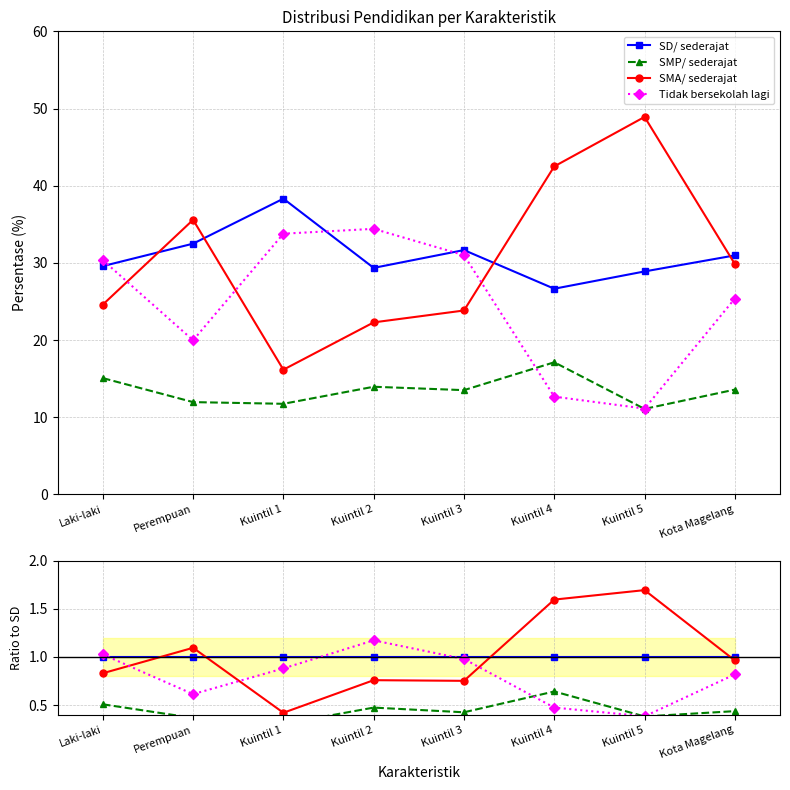

Which category has the lowest value in the Tidak bersekolah lagi series?

Kuintil 5